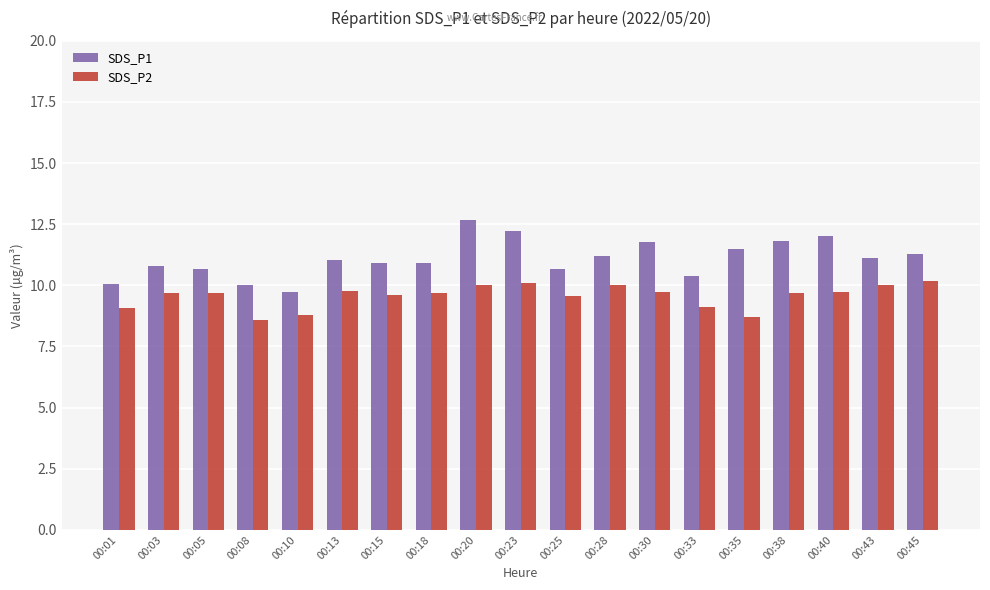

Rank the series by their maximum value, from lowest to highest.

SDS_P2, SDS_P1